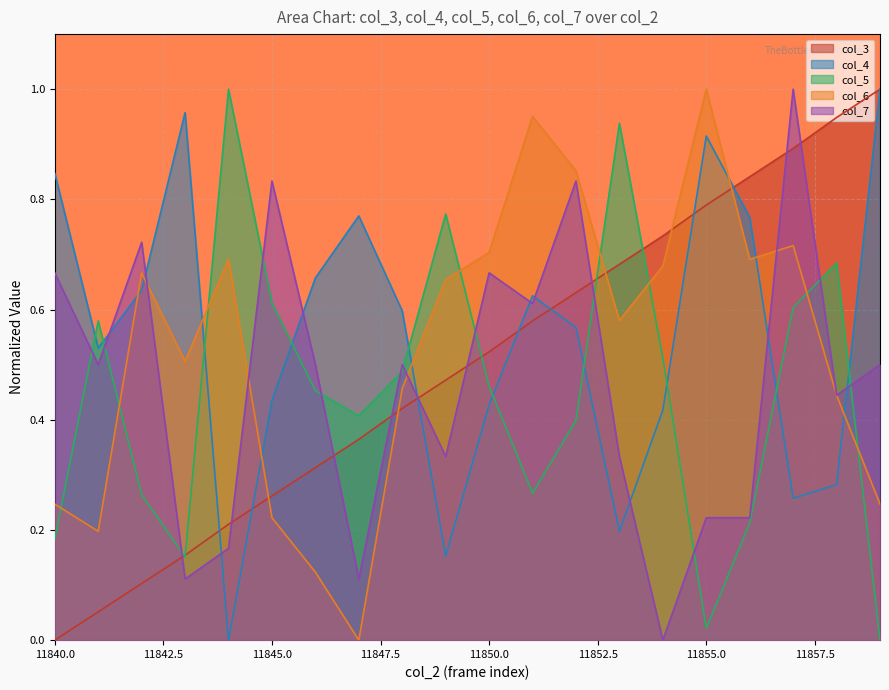

True or false: col_6 has more than 2 interior local peaks.

True